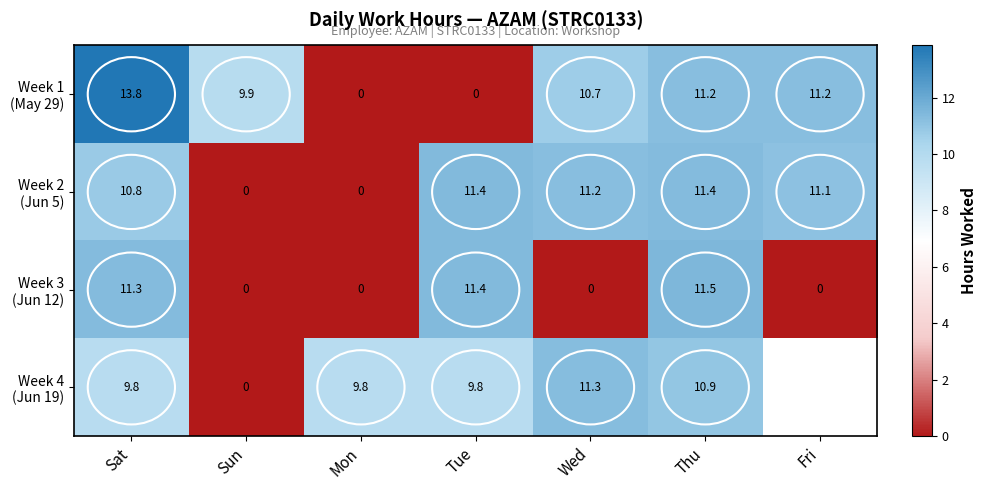

Is it true that Week 2 (Jun 5) equals 3.7 at Tue?

False